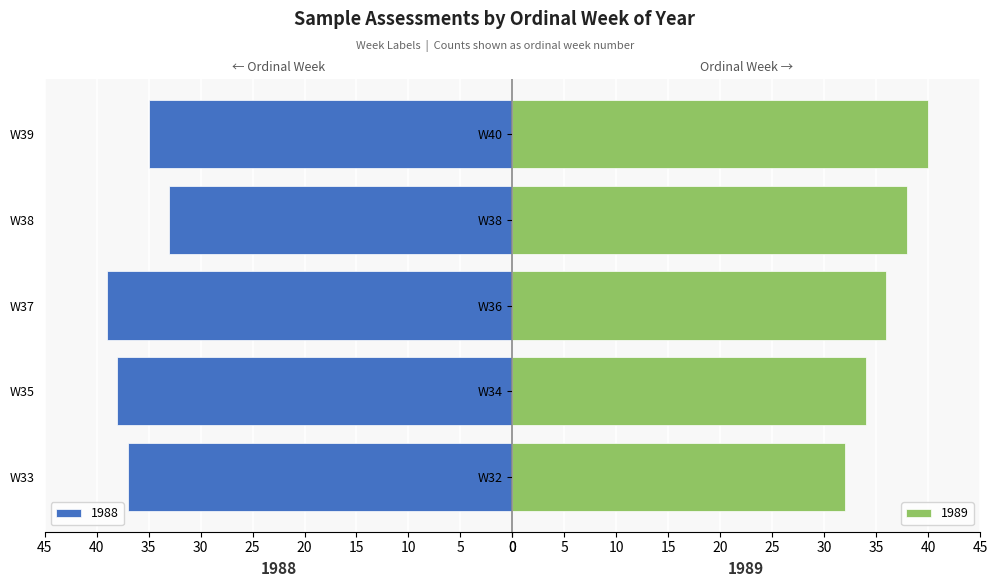

How many bars are there in total?

10